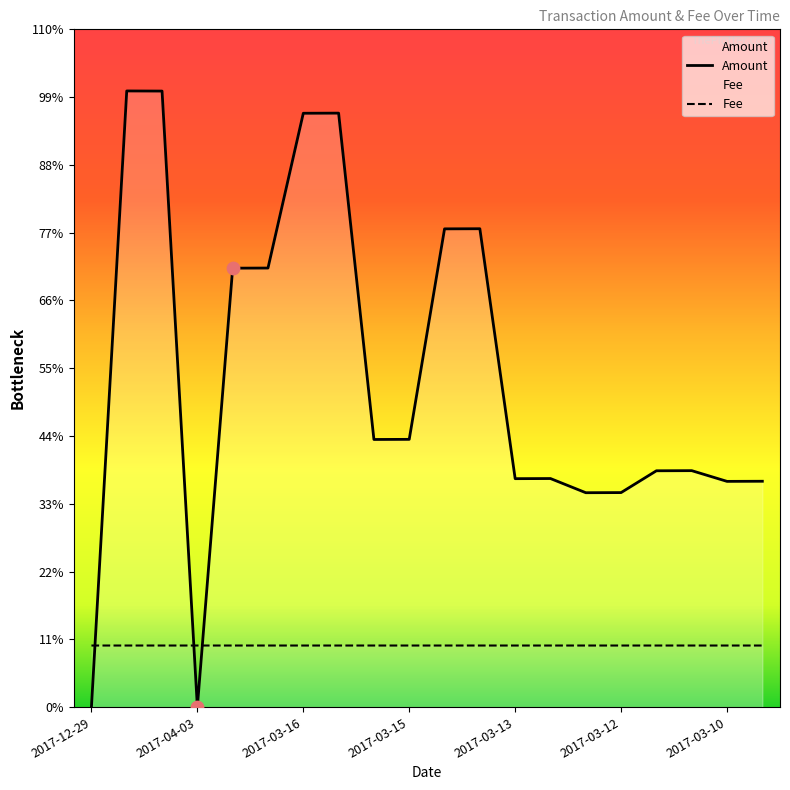

At how many categories does at least one series exceed 1843?

14